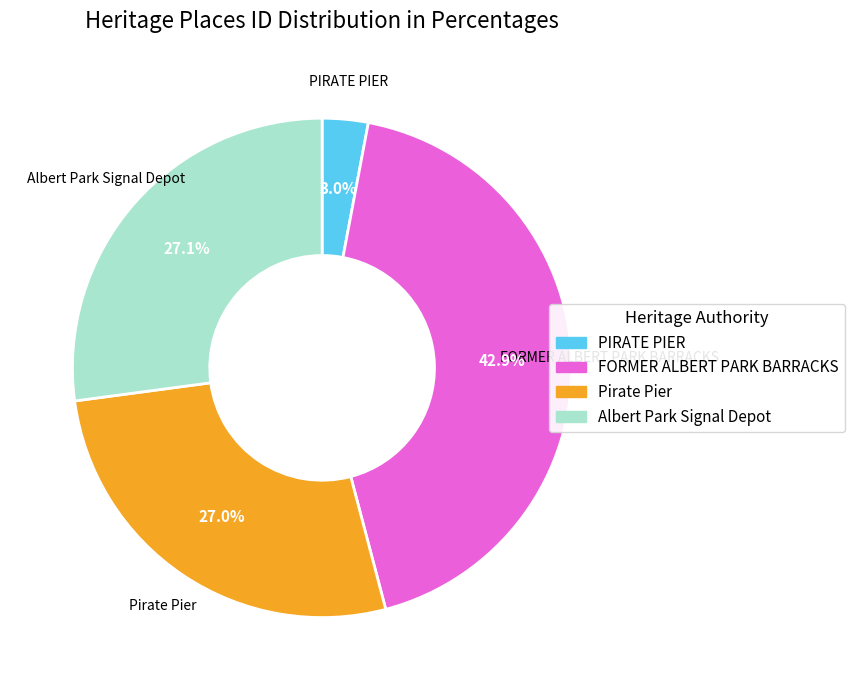

What percentage do PIRATE PIER and FORMER ALBERT PARK BARRACKS together represent?

45.9%